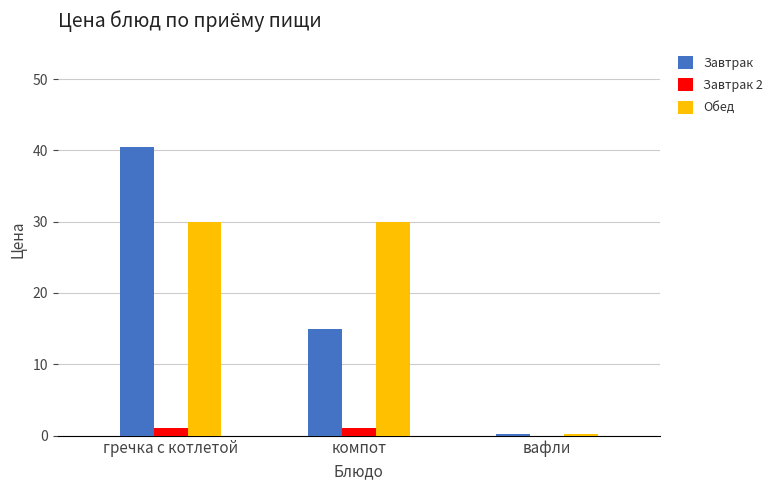

Reading left to right, extract all data points from this chart.

Завтрак: гречка с котлетой=40.5	компот=15.0	вафли=0.3
Завтрак 2: гречка с котлетой=1.0	компот=1.0	вафли=0.0
Обед: гречка с котлетой=30.0	компот=30.0	вафли=0.3